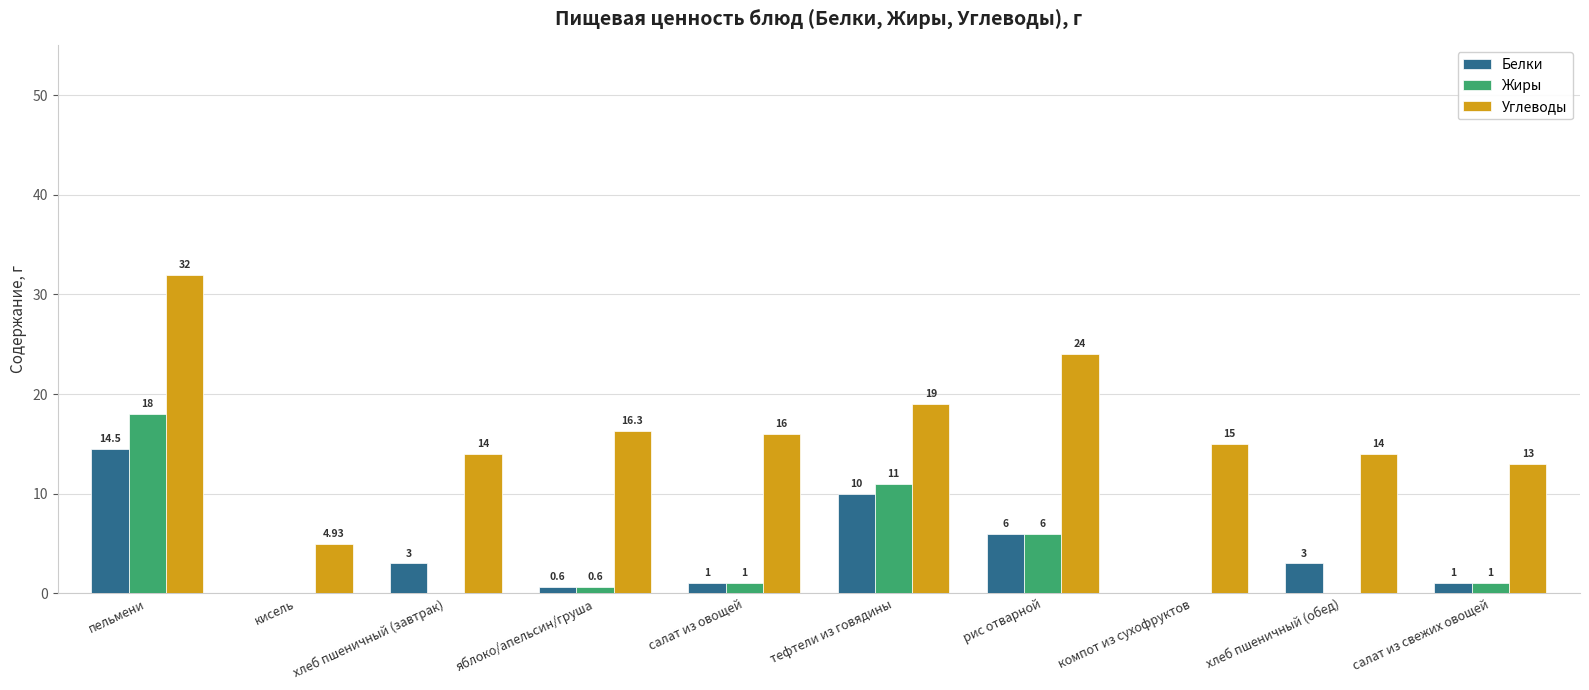

What is the sum of the Белки values at компот из сухофруктов and хлеб пшеничный (завтрак)?

3.0